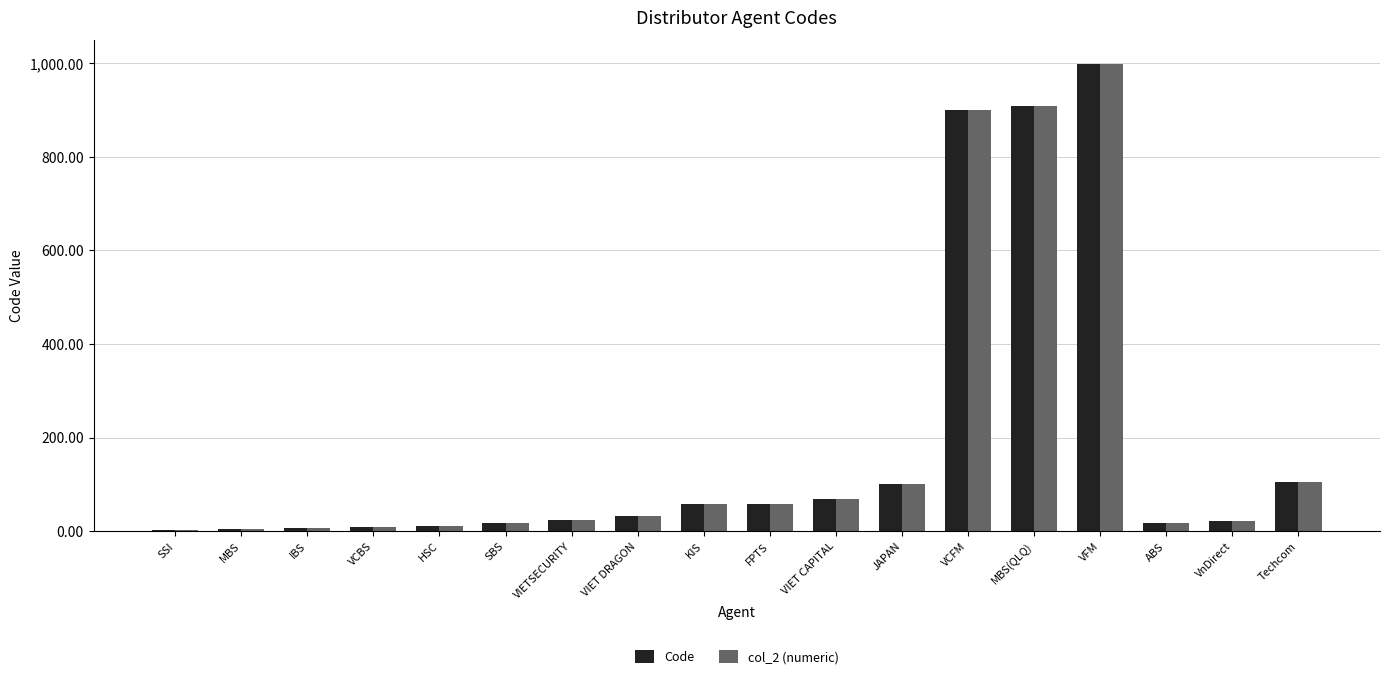

Read the col_2 (numeric) value at FPTS, to the nearest 100.

100